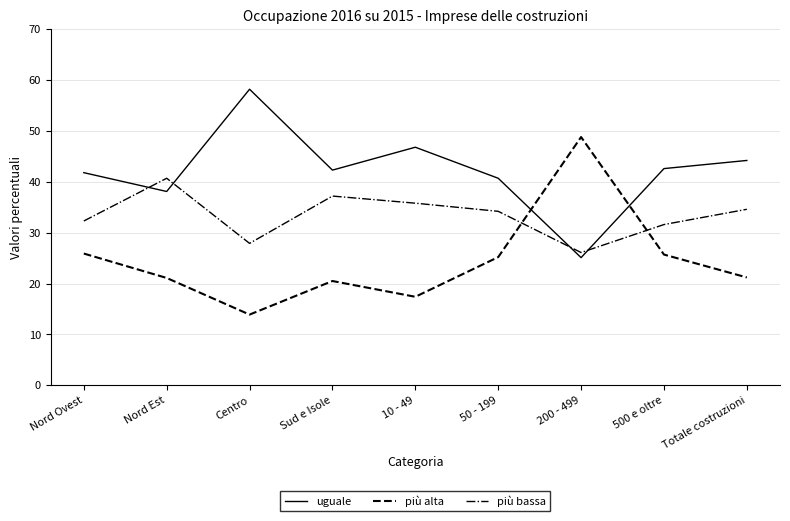

Is the value of più alta at 50 - 199 greater than the value of più bassa at 200 - 499?

No